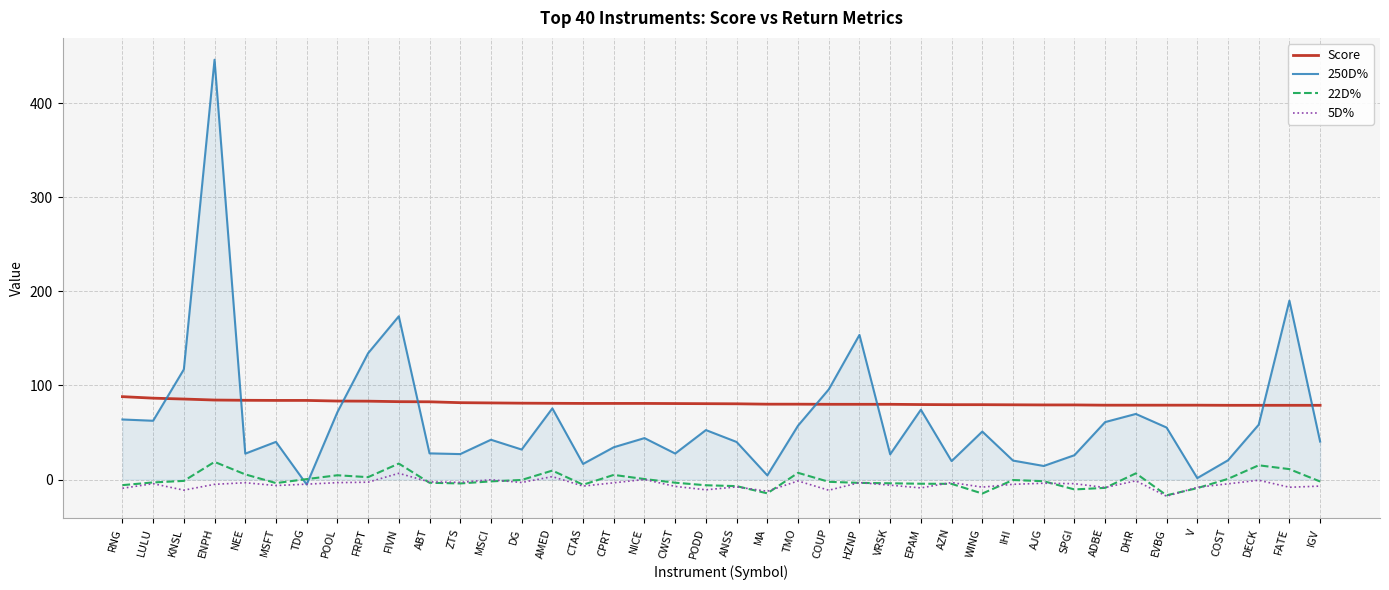

True or false: Score and 22D% cross at least once.

False